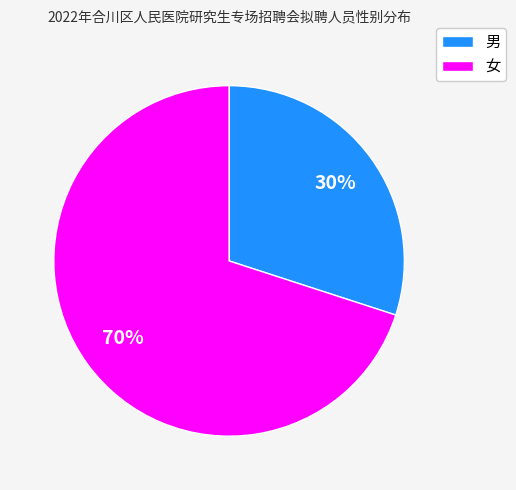

Does 男 represent more than half of the total?

No